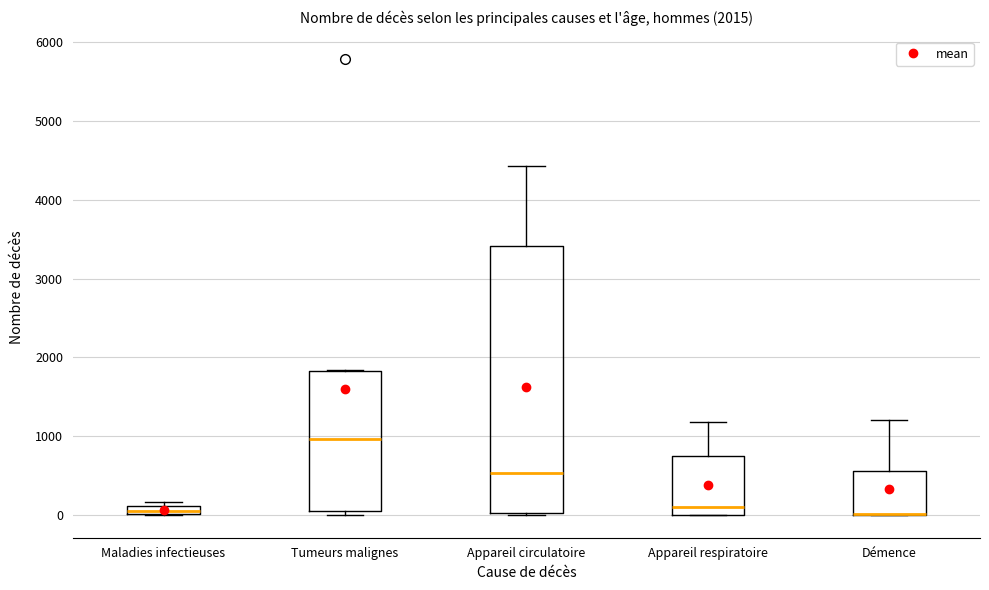

Which box is the tallest, from its lower edge to its upper edge?

Appareil circulatoire